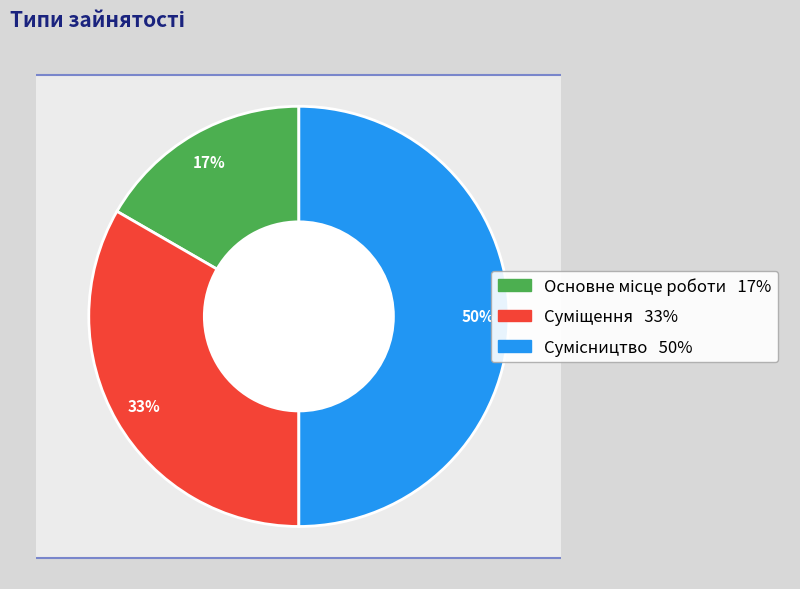

What percentage is NOT represented by Суміщення?

66.7%